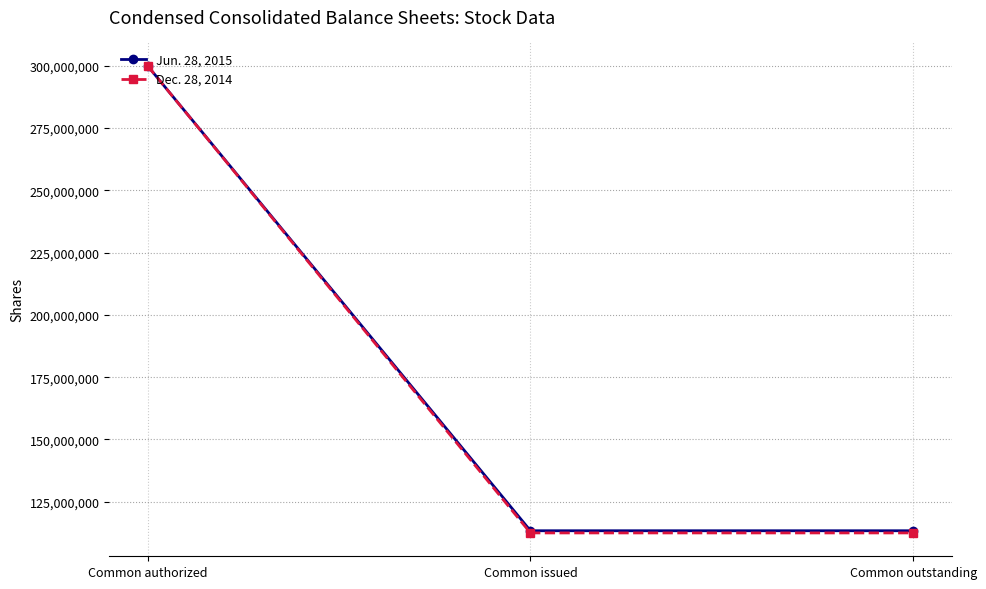

True or false: Dec. 28, 2014 has a value of 177994428 at Common issued.

False